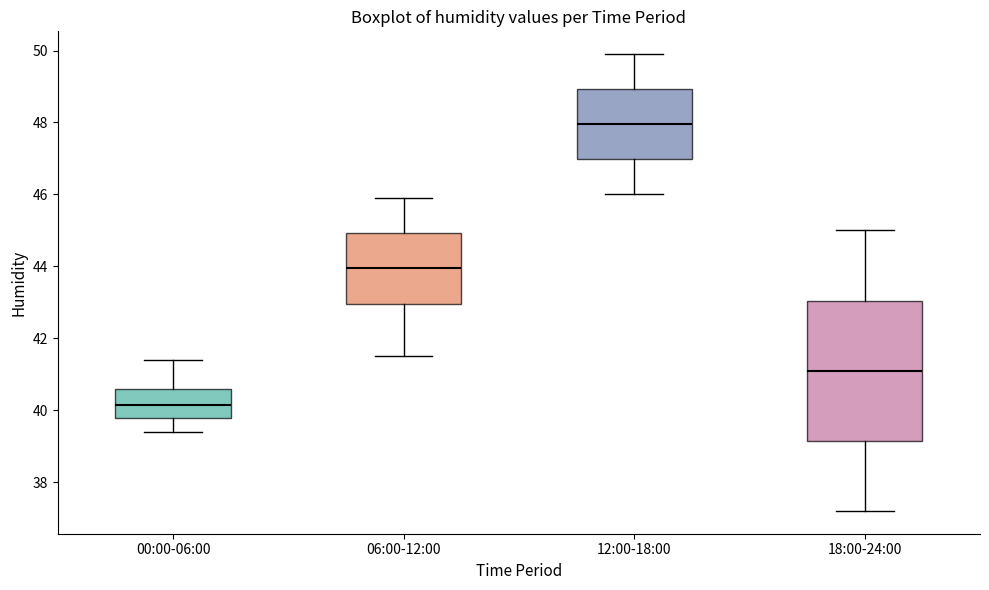

Reading left to right, transcribe this box plot: for each box, give where its median line is, the range the box spans, and where its two whiskers end, as read against the y-axis. The values are not printed on the chart, so give them approximately, as read against the axis.

00:00-06:00: median 40.2, box 39.8 to 40.6, whiskers 39.4 to 41.4
06:00-12:00: median 44.0, box 43.0 to 45.0, whiskers 41.6 to 46.0
12:00-18:00: median 48.0, box 47.0 to 49.0, whiskers 46.0 to 50.0
18:00-24:00: median 41.2, box 39.2 to 43.0, whiskers 37.2 to 45.0